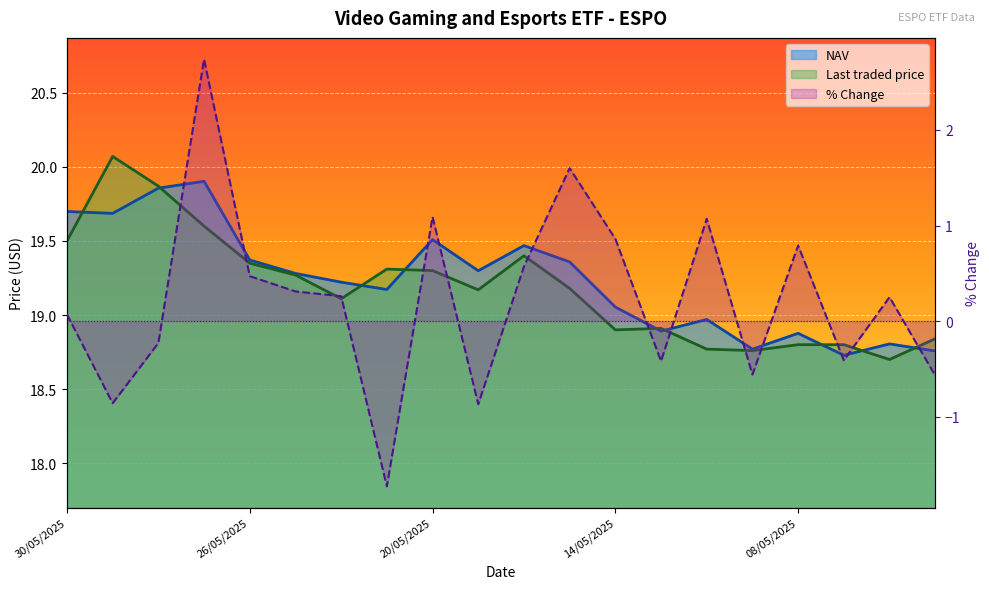

What is the sum of all % Change values?

4.4